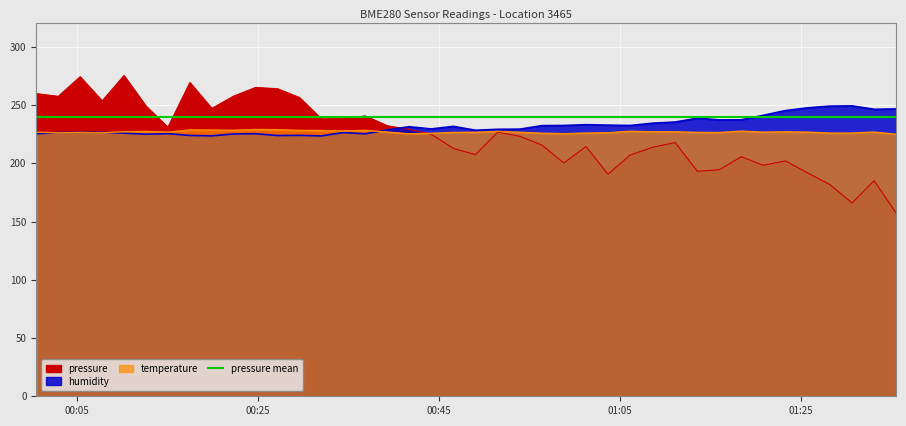

Count the number of categories in the chart.

40